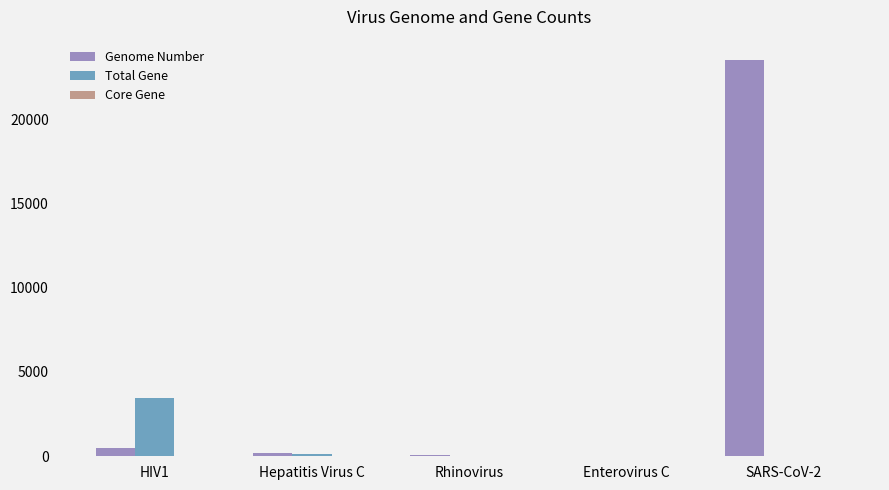

What is the sum of all Genome Number values?

24319